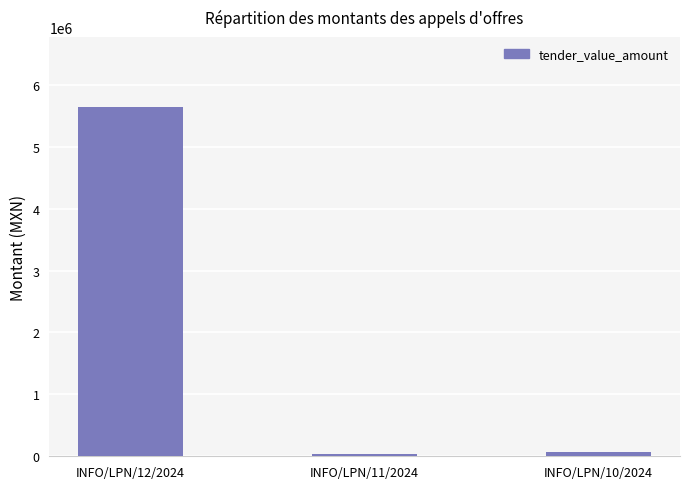

What is the sum of the values at INFO/LPN/12/2024 and INFO/LPN/10/2024?

5715002.0